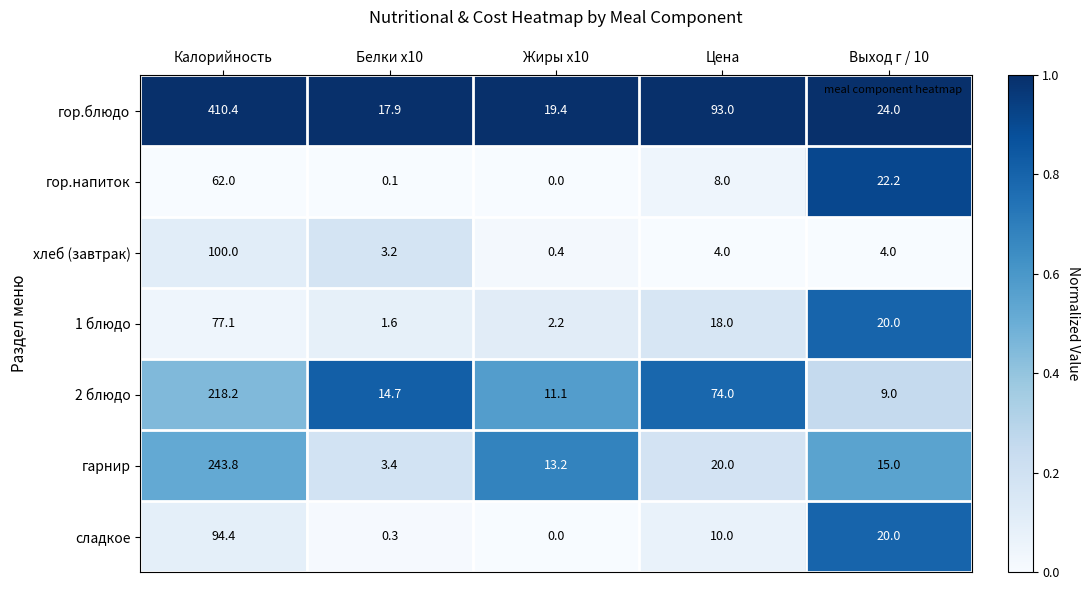

Which series changed the most between Калорийность and Цена?

гор.блюдо